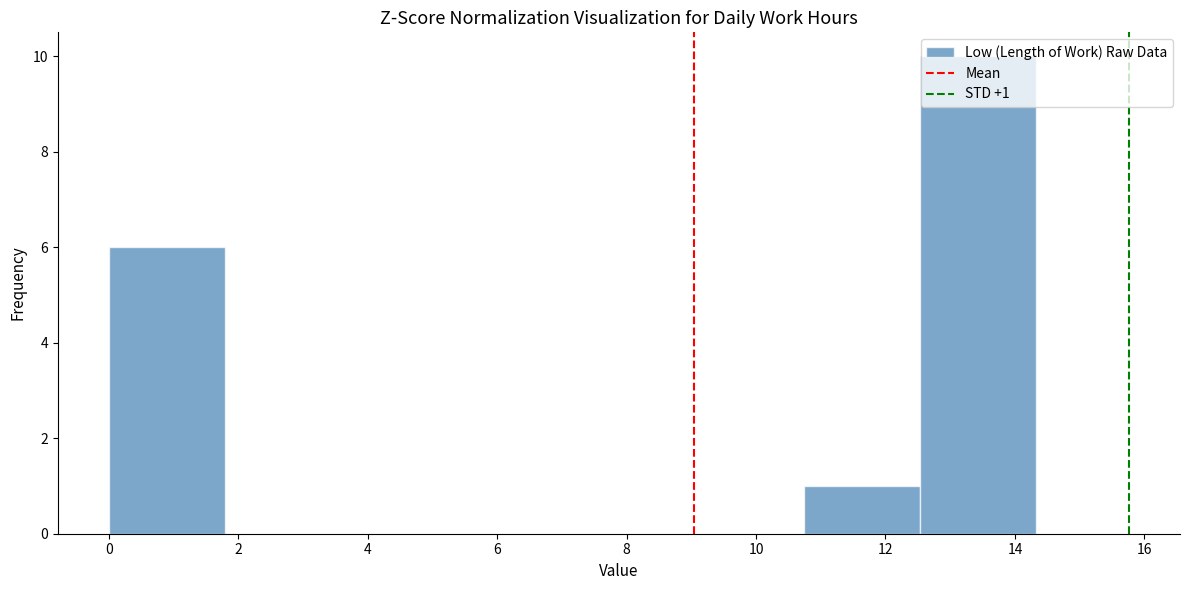

Over which range of the x-axis is the bar tallest?

12.6 to 14.4